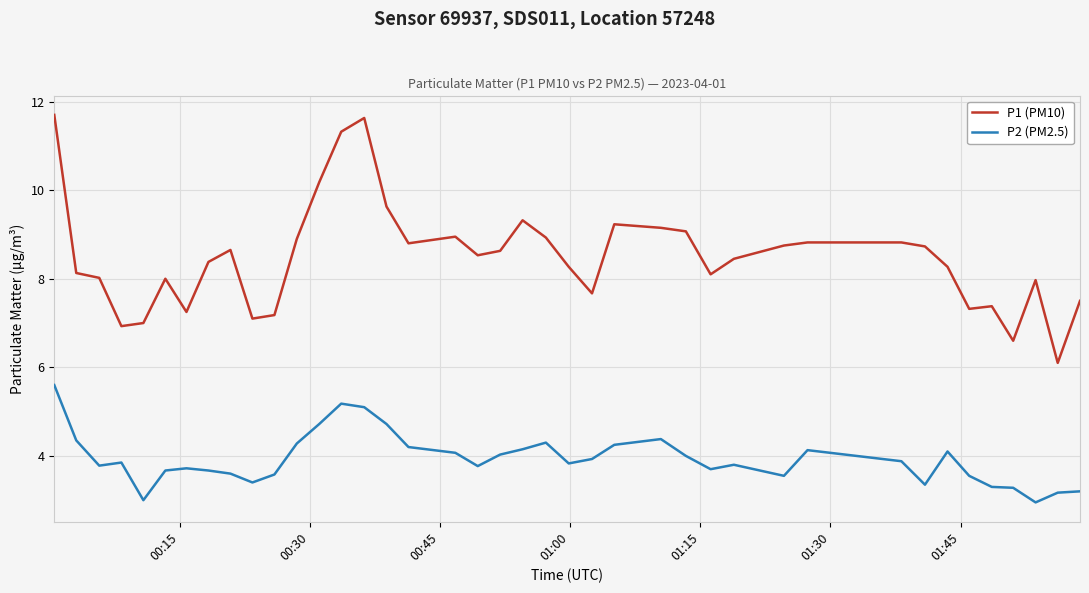

What is the difference between the maximum and minimum values in the P1 (PM10) series?

5.6